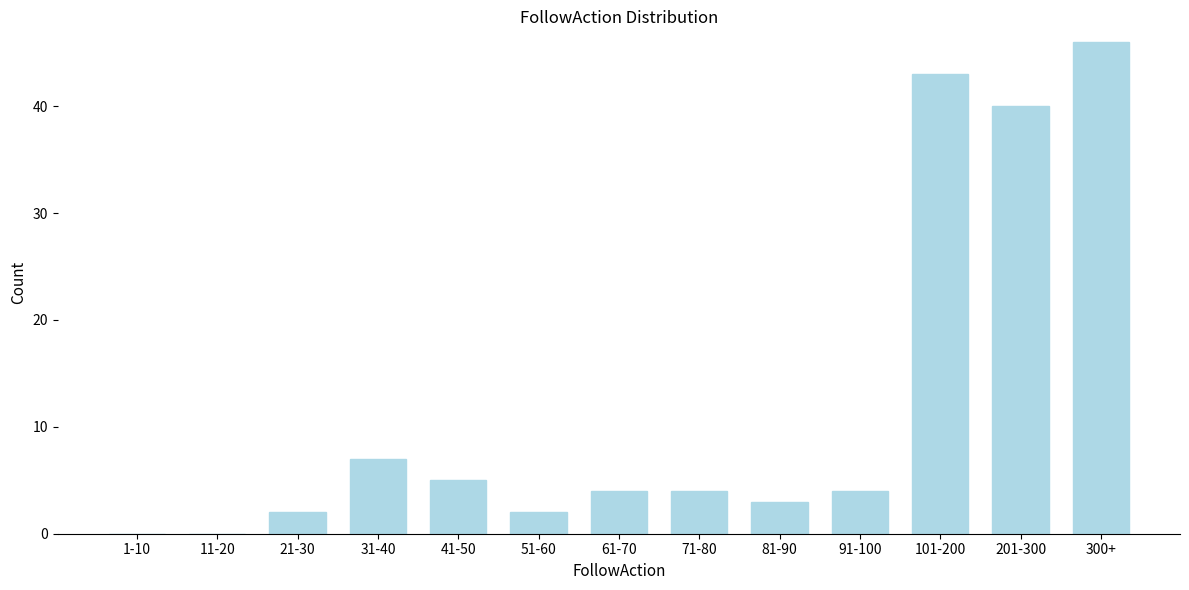

Reading left to right, transcribe all the data shown in this chart.

1-10=0	11-20=0	21-30=2	31-40=7	41-50=5	51-60=2	61-70=4	71-80=4	81-90=3	91-100=4	101-200=43	201-300=40	300+=46